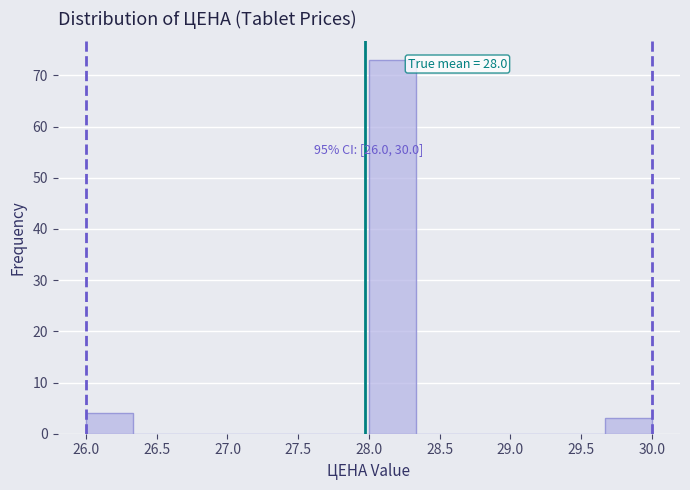

Which range on the x-axis has the tallest bar?

28.00 to 28.35